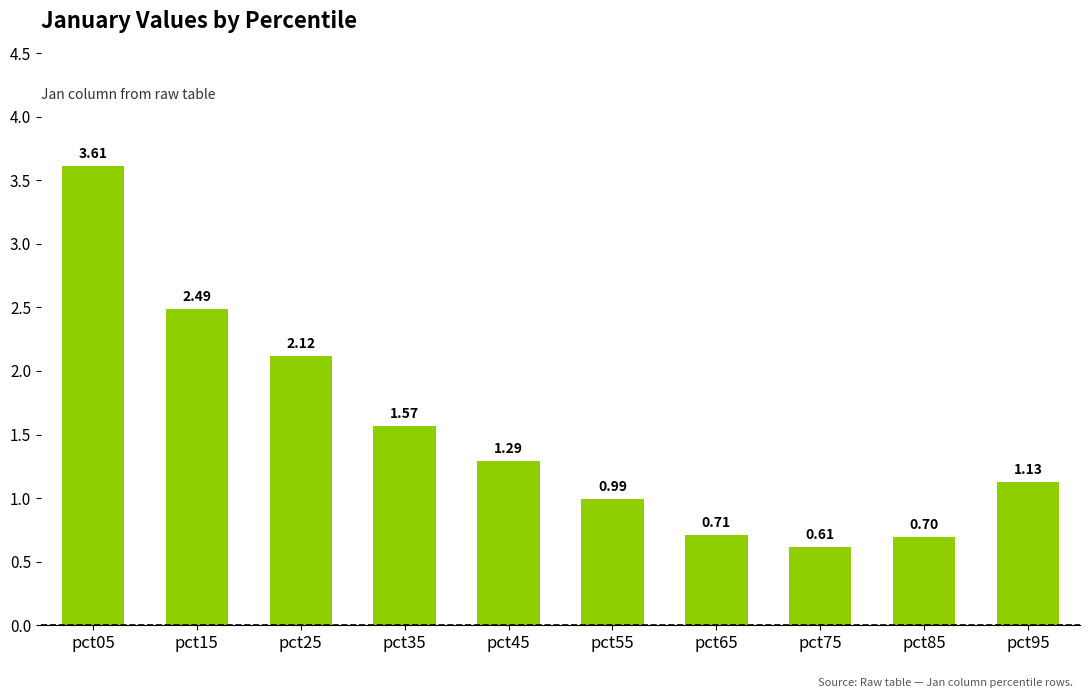

List the labels in order of value, smallest first.

pct75, pct85, pct65, pct55, pct95, pct45, pct35, pct25, pct15, pct05